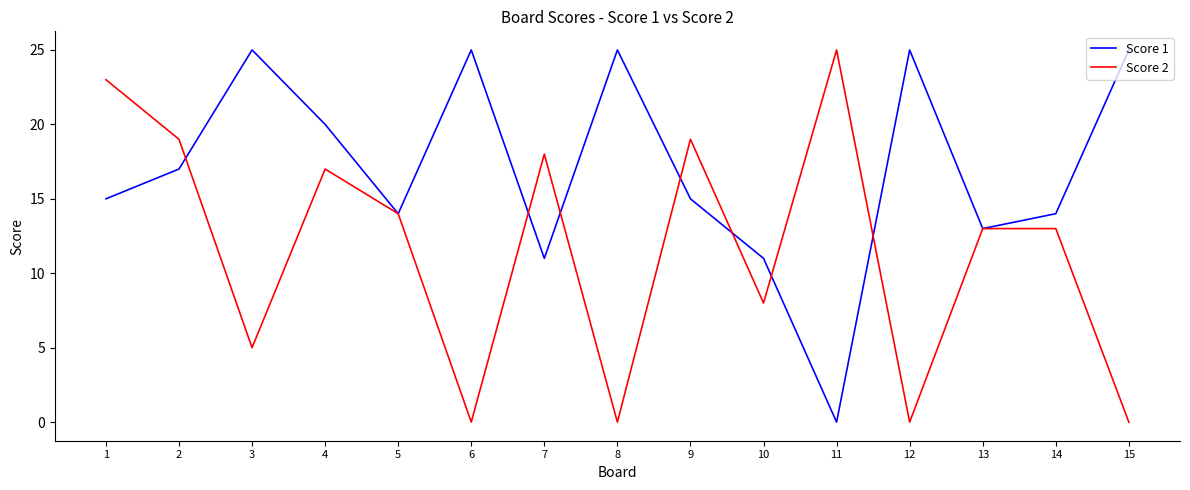

Reading left to right, extract all data points from this chart.

Score 1: 15	17	25	20	14	25	11	25	15	11	0	25	13	14	25
Score 2: 23	19	5	17	14	0	18	0	19	8	25	0	13	13	0